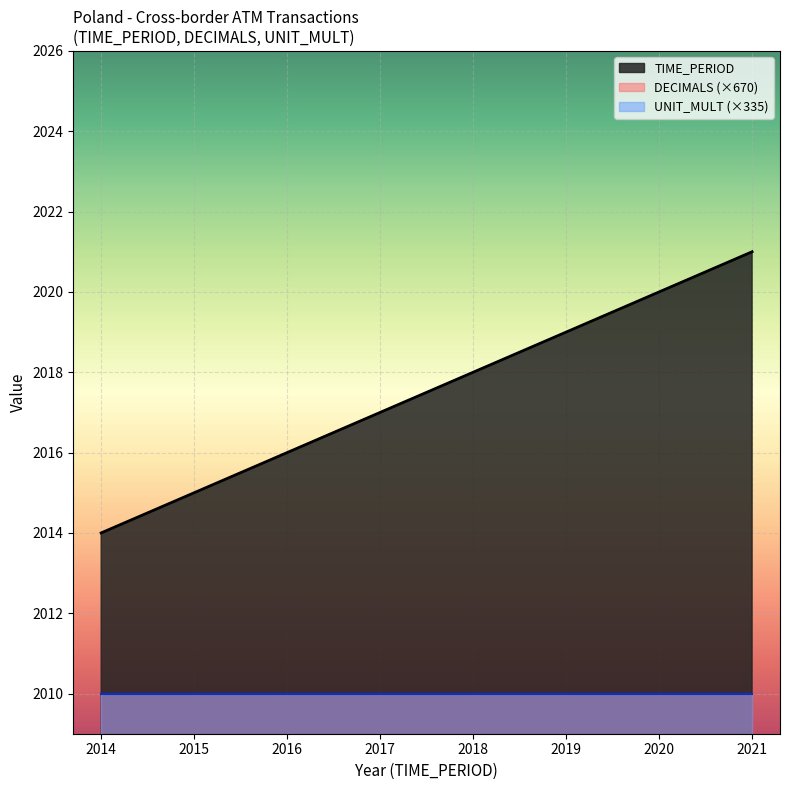

At how many categories does at least one series exceed 250?

8